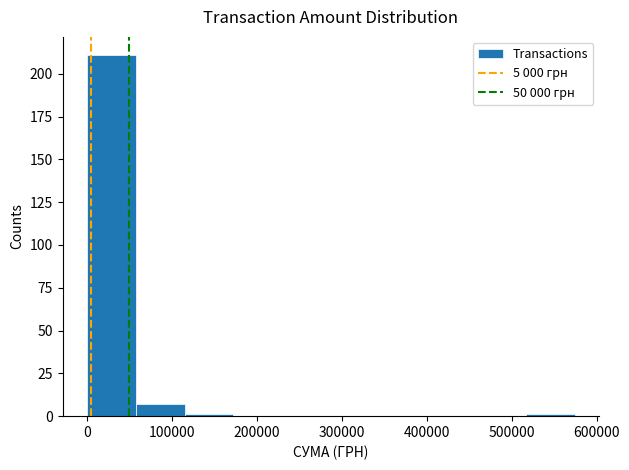

Which range on the x-axis has the tallest bar?

0 to 60000